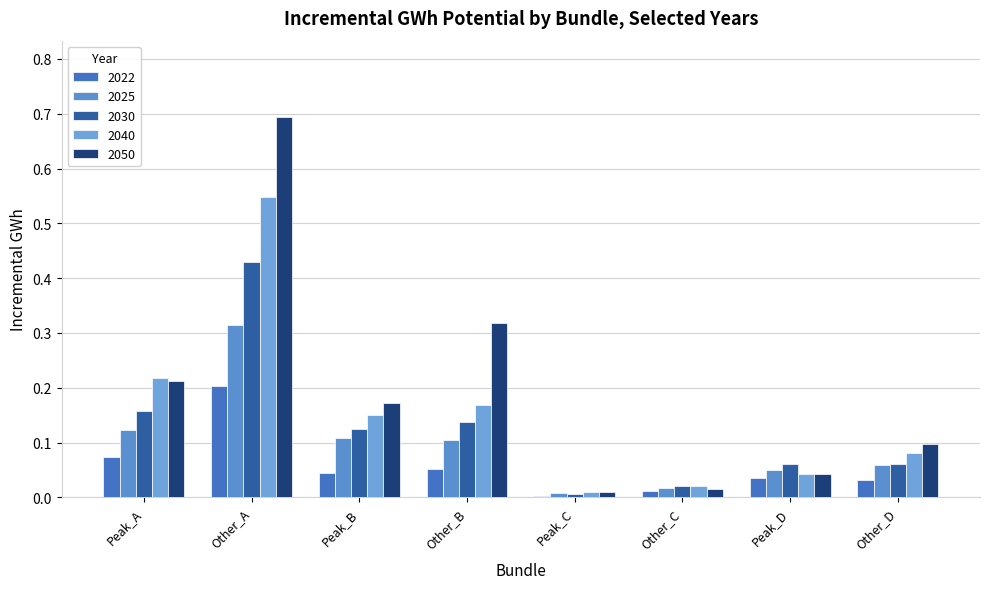

How many bars are there in each group?

5